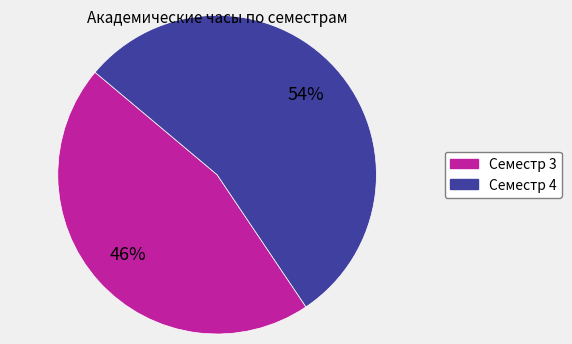

What is the smallest slice in the pie chart?

Семестр 3